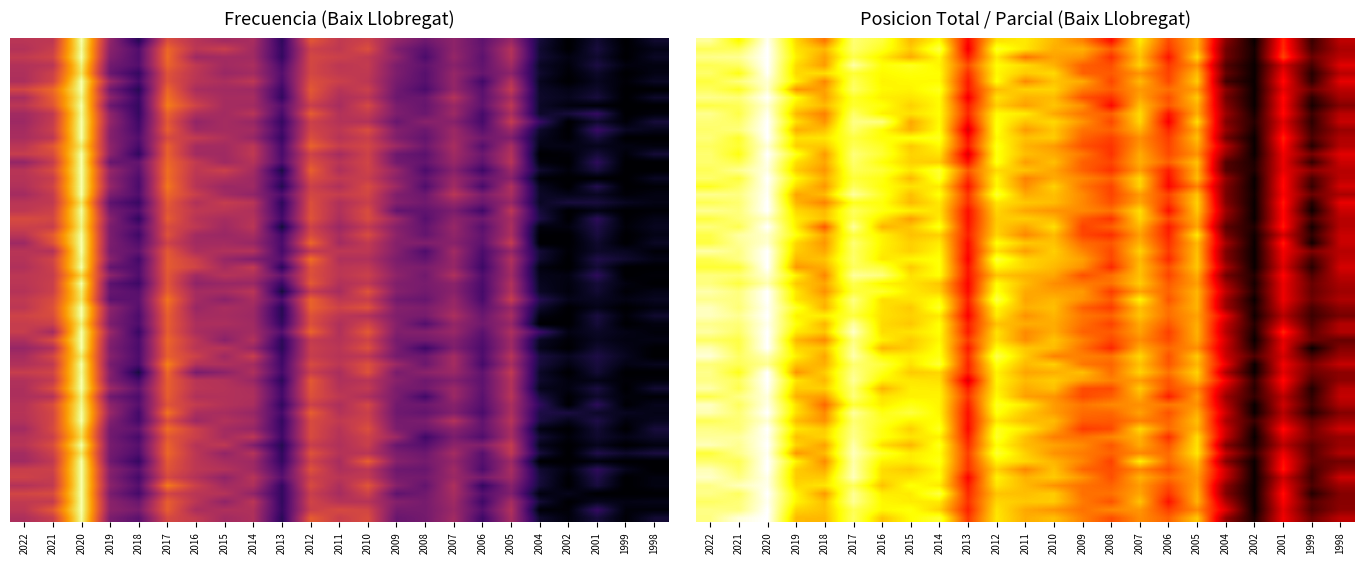

At 2004, list the series in order from smallest to largest.

Frecuencia, Posicion_Total, Posicion_Parcial